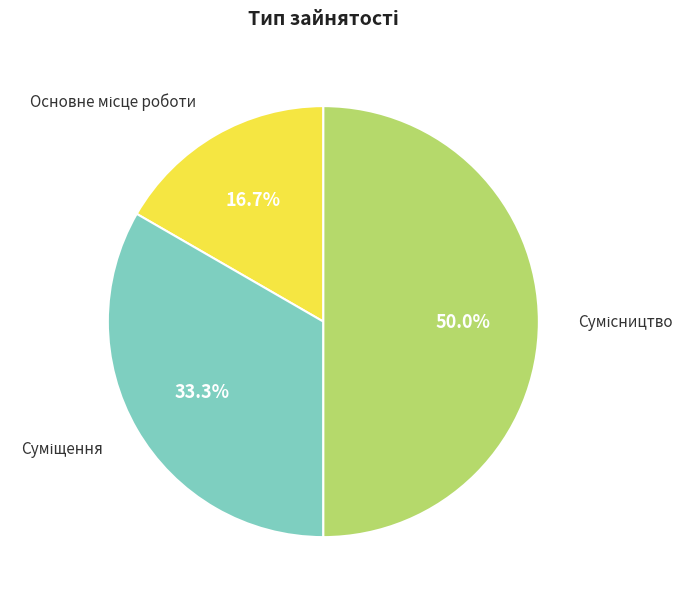

Does Суміщення represent more than half of the total?

No